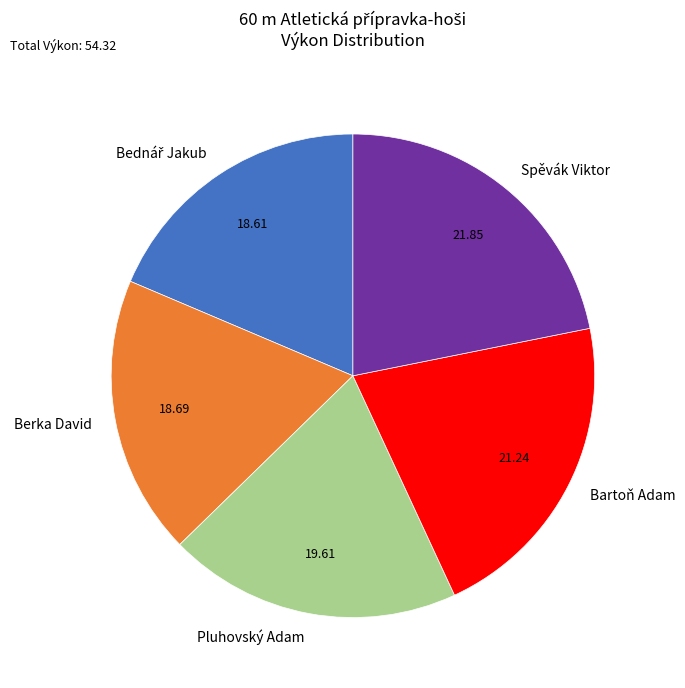

What is the ratio of the value at Berka David to the value at Pluhovský Adam?

1.0